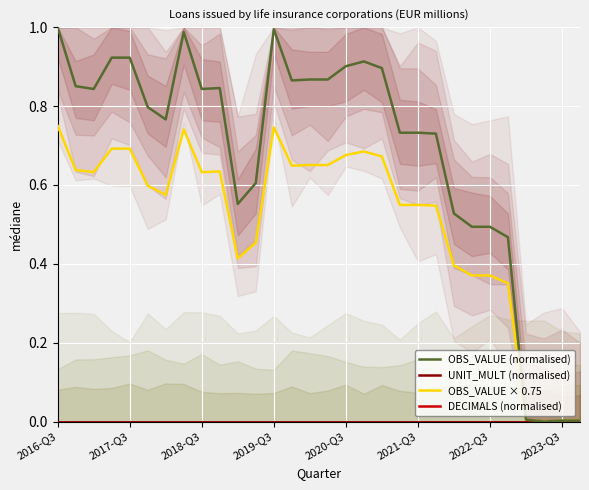

Is it true that OBS_VALUE × 0.75 equals 0.7 at 17?

True